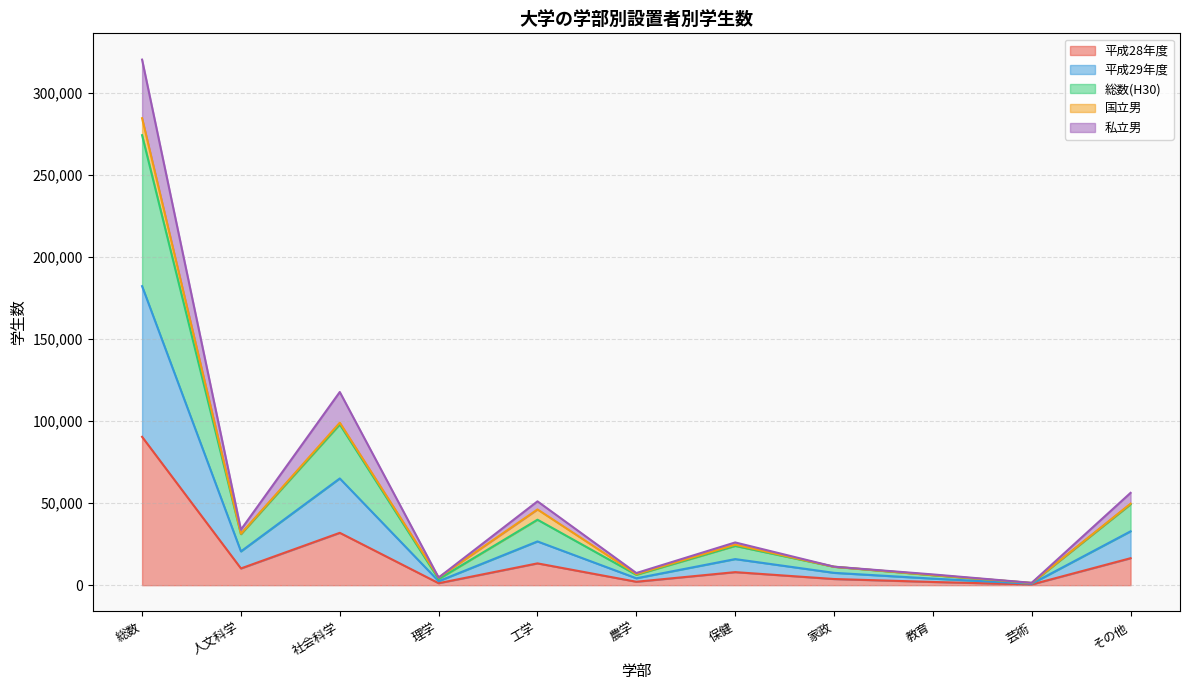

How many data points in 平成28年度 are less than 7949?

5